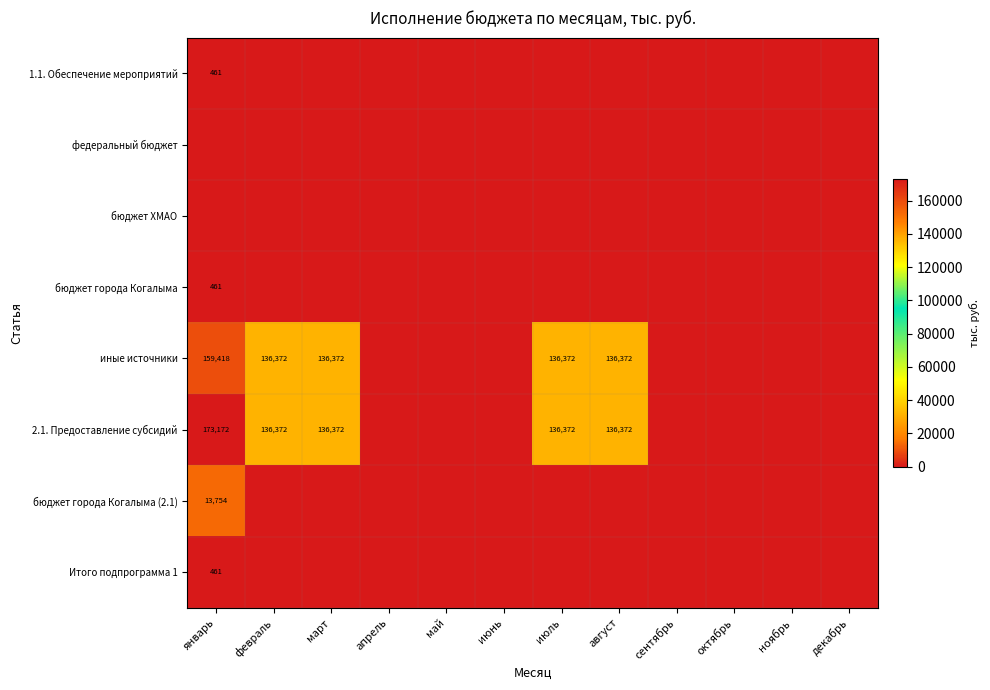

How many series are shown in this chart?

8